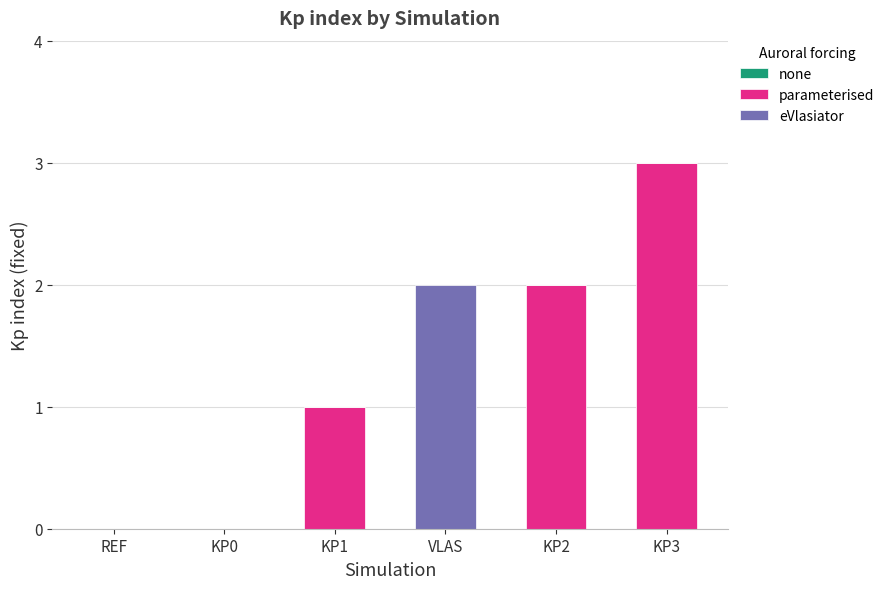

At which category is the sum across all series the highest?

KP3